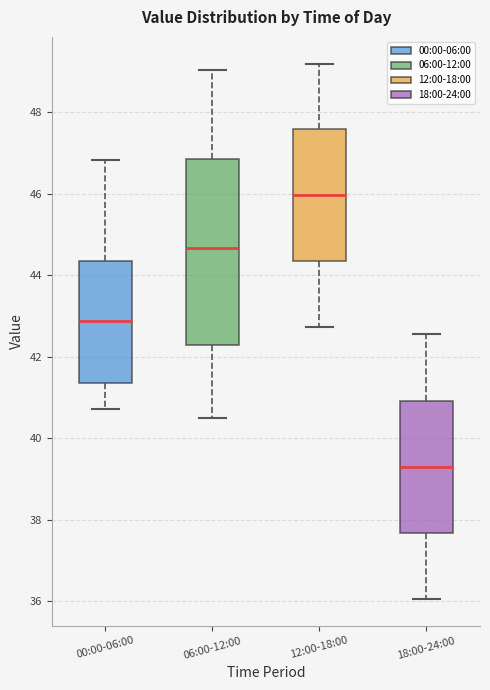

Reading left to right, read every box against the y-axis: the position of its median line, the range the box covers, and the ends of its whiskers. The values are not printed on the chart, so give them approximately, as read against the axis.

00:00-06:00: median 42.8, box 41.4 to 44.4, whiskers 40.8 to 46.8
06:00-12:00: median 44.6, box 42.2 to 46.8, whiskers 40.6 to 49.0
12:00-18:00: median 46.0, box 44.4 to 47.6, whiskers 42.8 to 49.2
18:00-24:00: median 39.4, box 37.6 to 41.0, whiskers 36.0 to 42.6